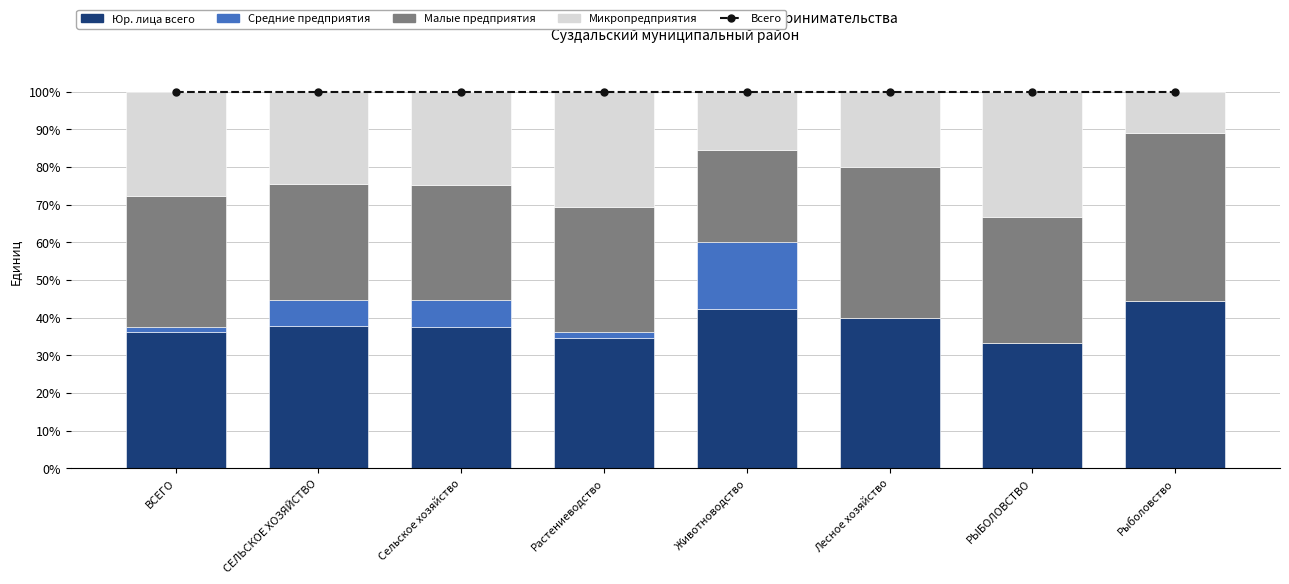

What is the minimum value for Микропредприятия?

11.1